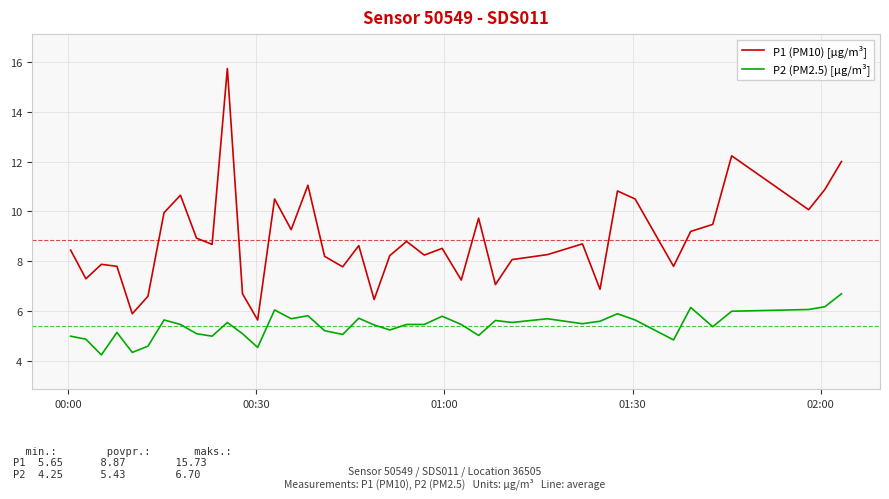

Rank the series by their average value, from highest to lowest.

P1 (PM10) [µg/m³], P2 (PM2.5) [µg/m³]